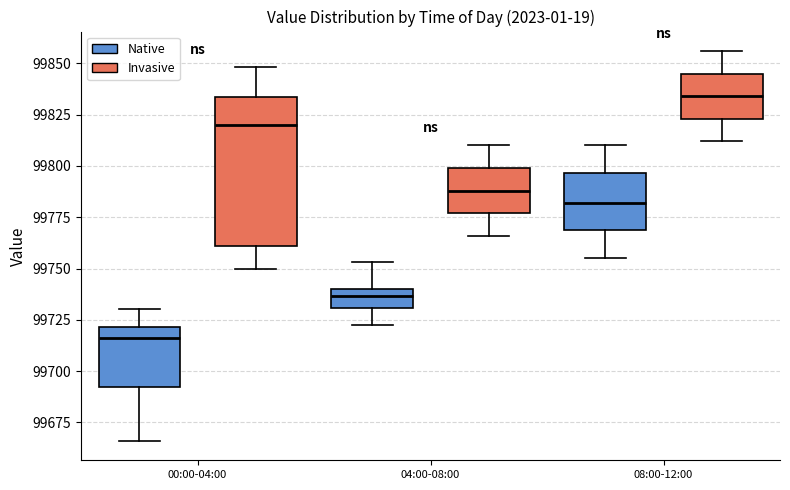

Where is the lower edge of the box for 04:00-08:00 (Invasive) on the y-axis? The values are not printed on the chart, so give them approximately, as read against the axis.

99775